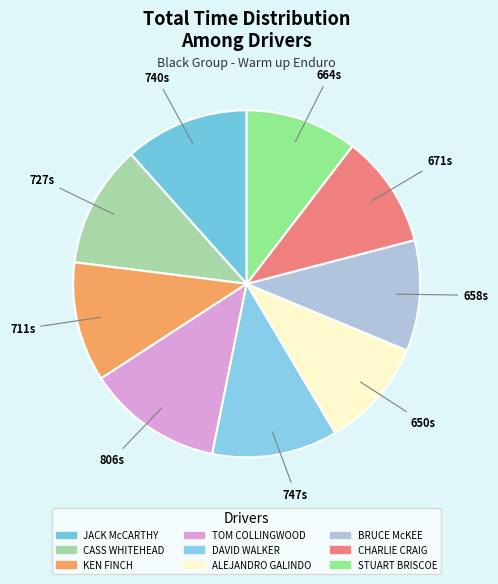

How many segments does this pie chart have?

9